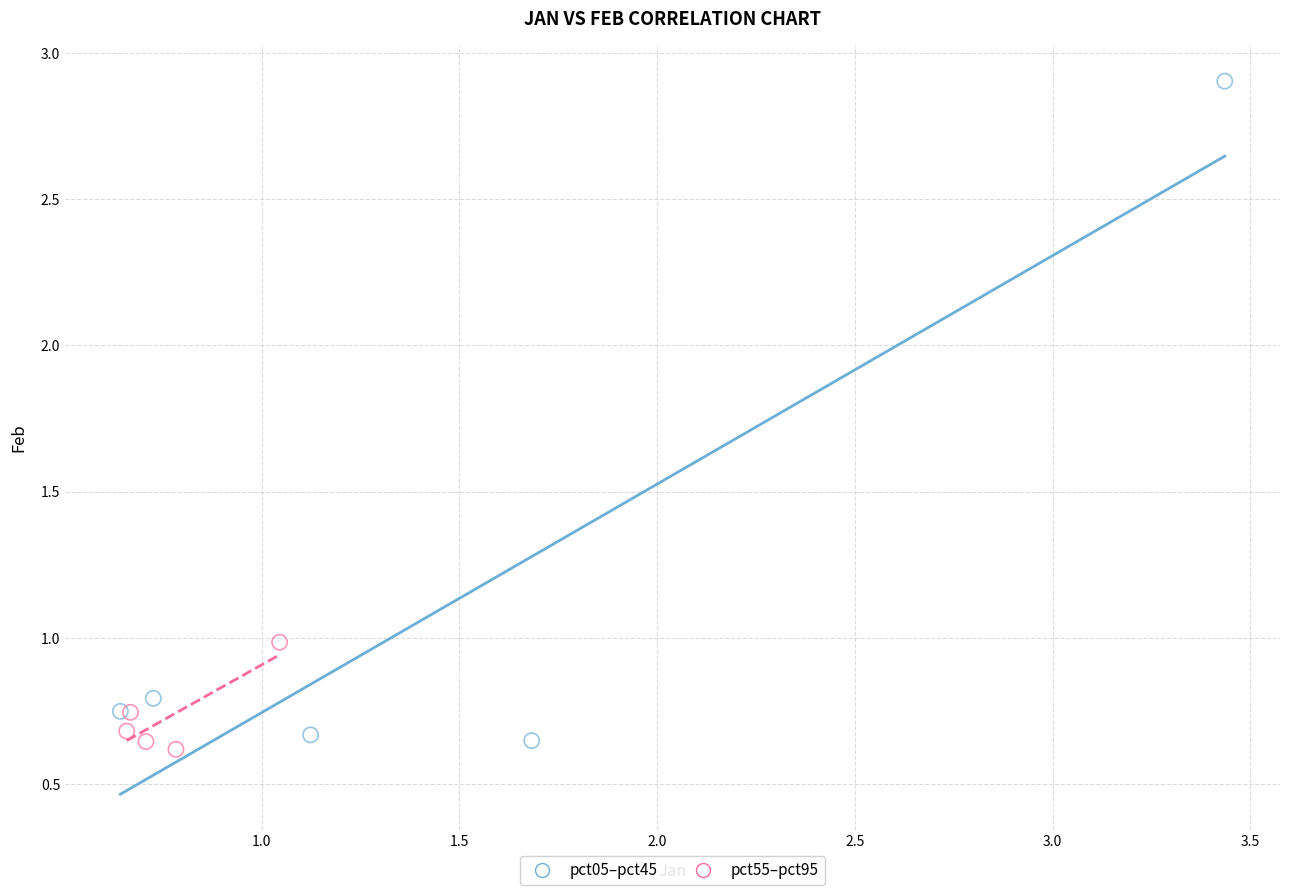

Which series has the widest spread of Y values?

pct05–pct45